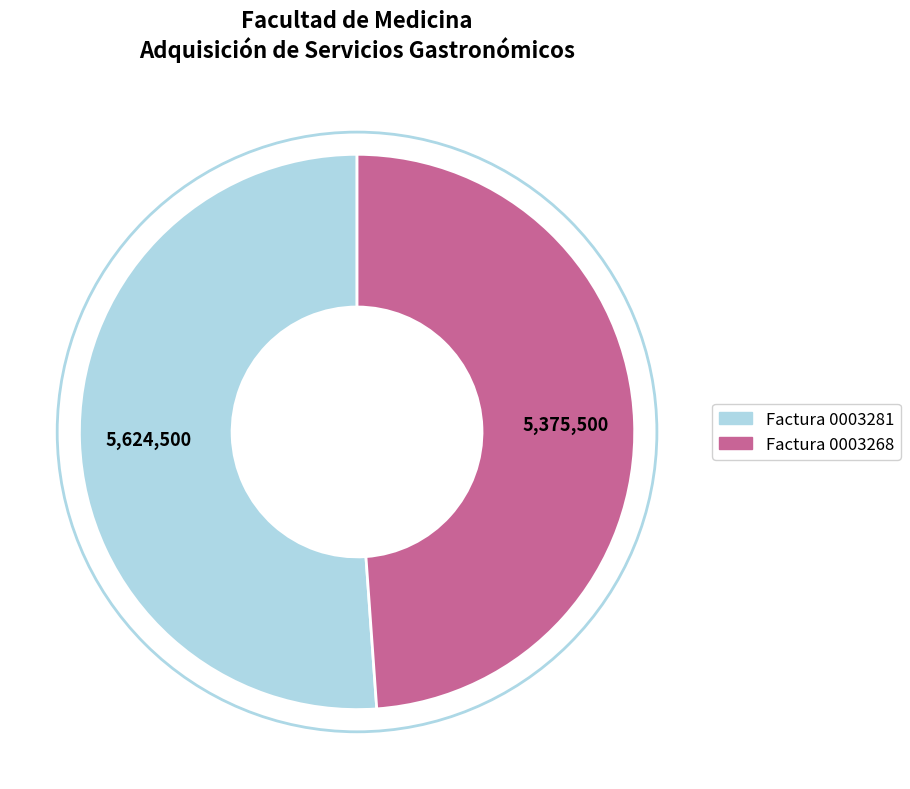

How many segments does this pie chart have?

2